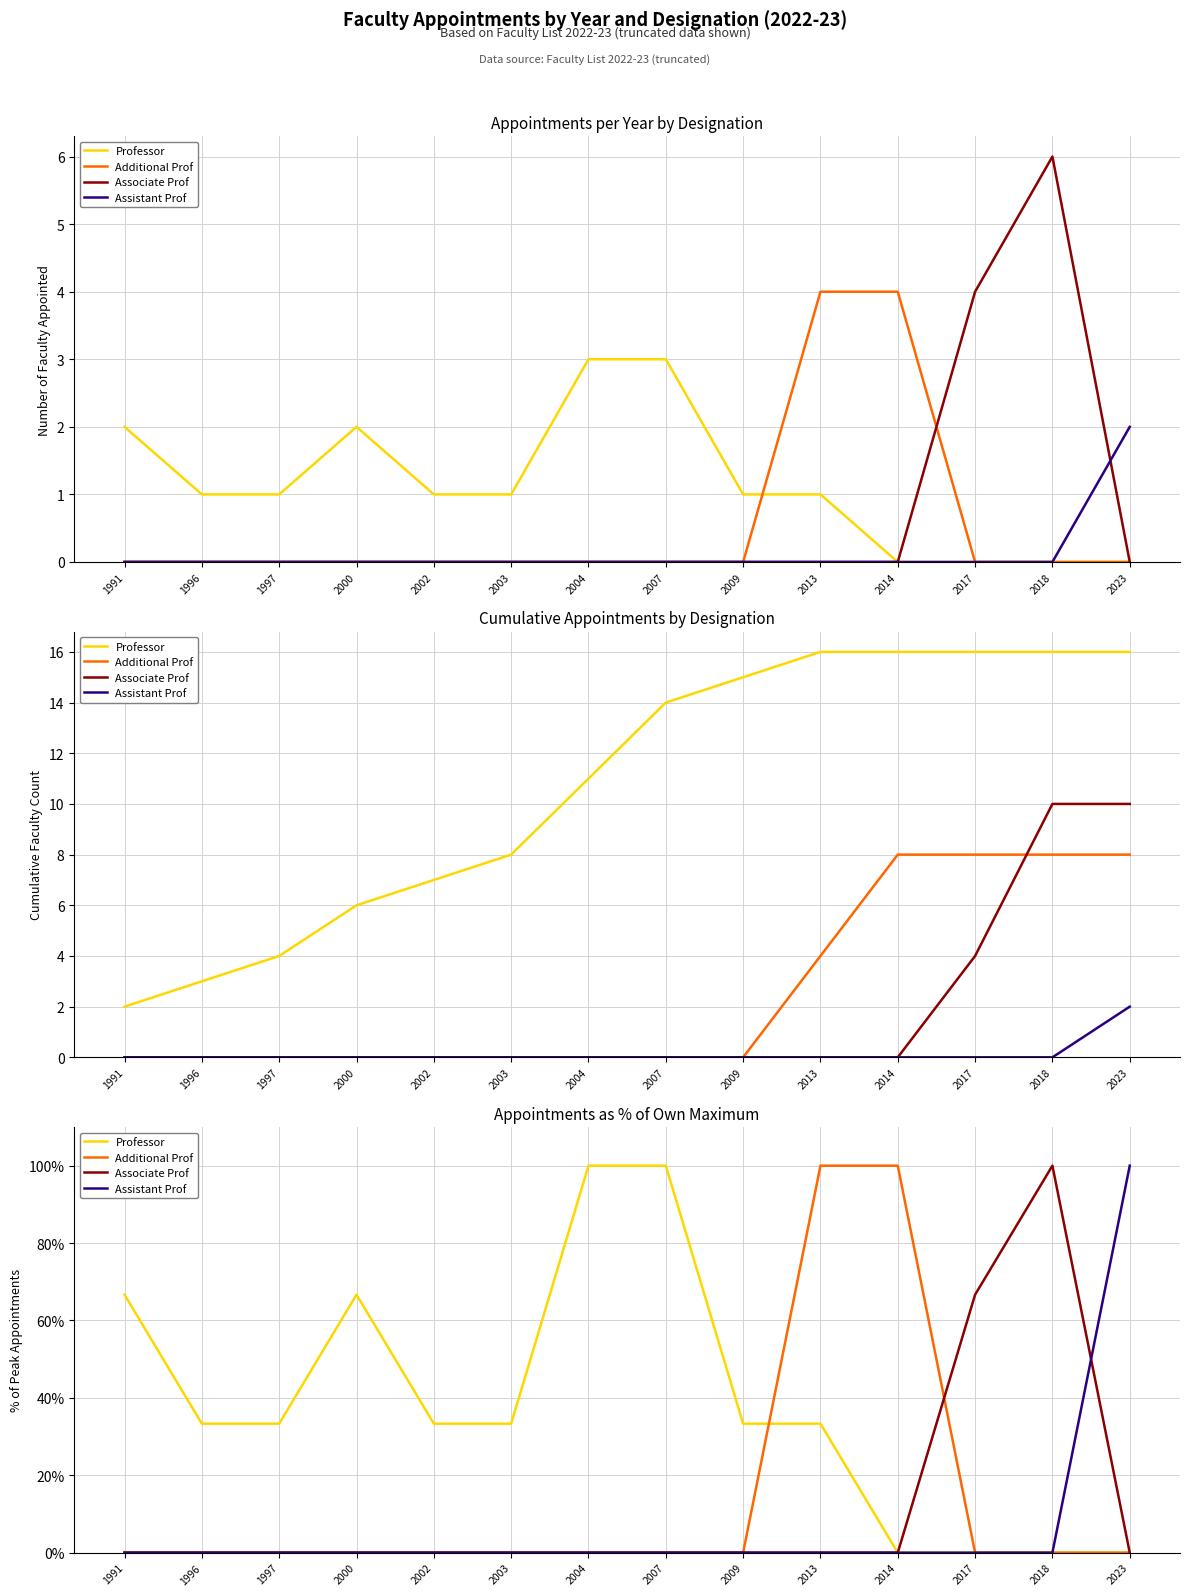

Which series has the largest total across all categories?

Professor